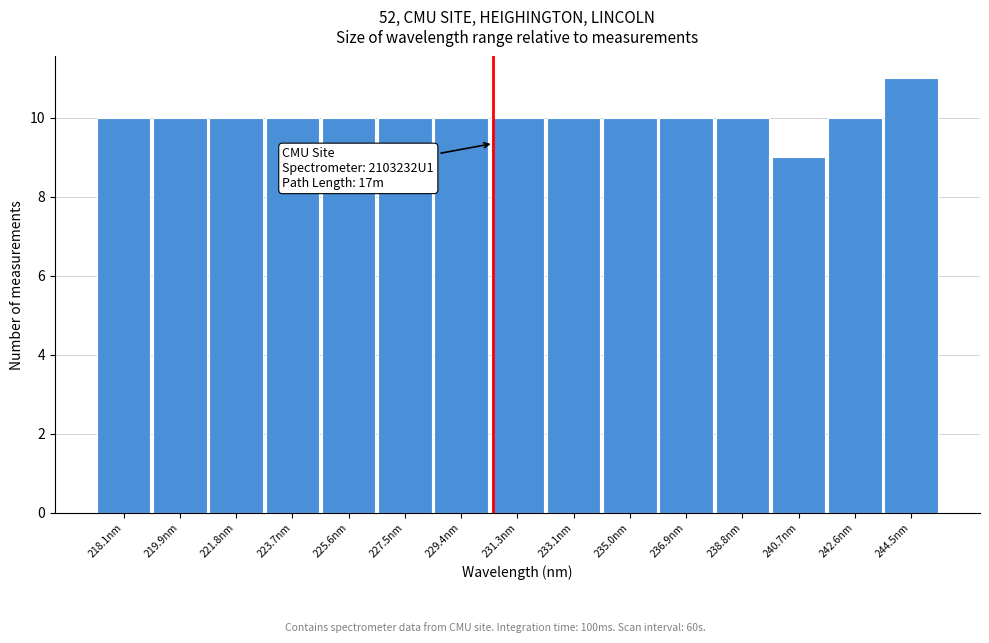

Reading left to right, transcribe all the data shown in this chart.

218.1nm=10	219.9nm=10	221.8nm=10	223.7nm=10	225.6nm=10	227.5nm=10	229.4nm=10	231.3nm=10	233.1nm=10	235.0nm=10	236.9nm=10	238.8nm=10	240.7nm=9	242.6nm=10	244.5nm=11